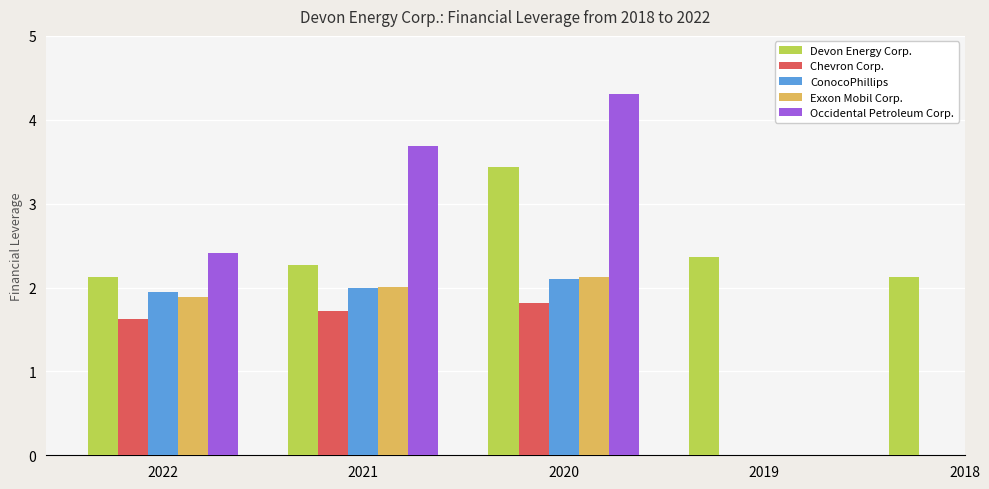

Which series changed the most between 2022 and 2021?

Occidental Petroleum Corp.